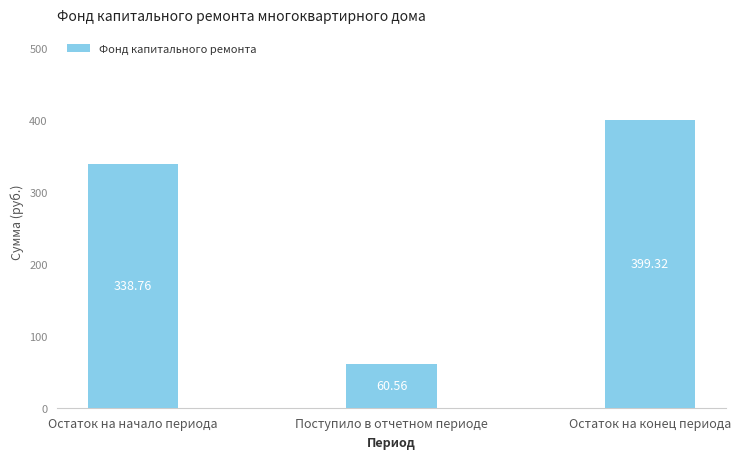

What is the greatest value displayed?

399.3